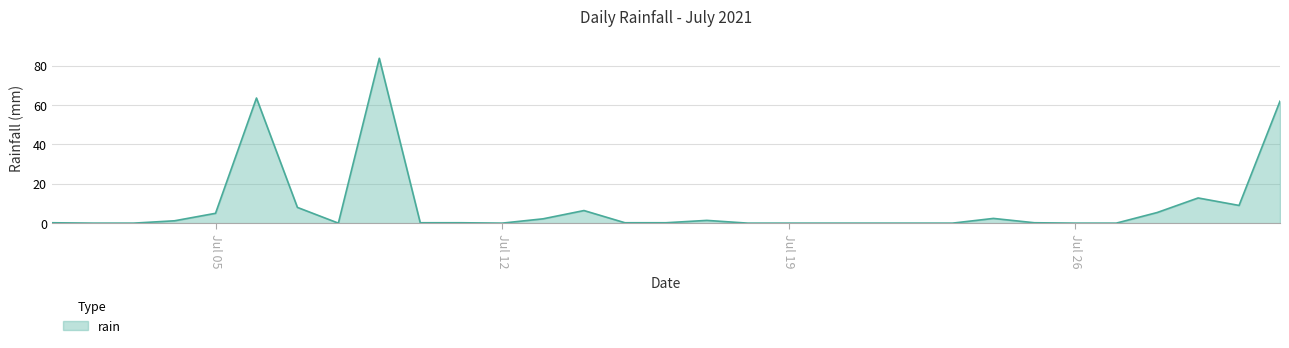

What is the greatest value displayed?

83.8